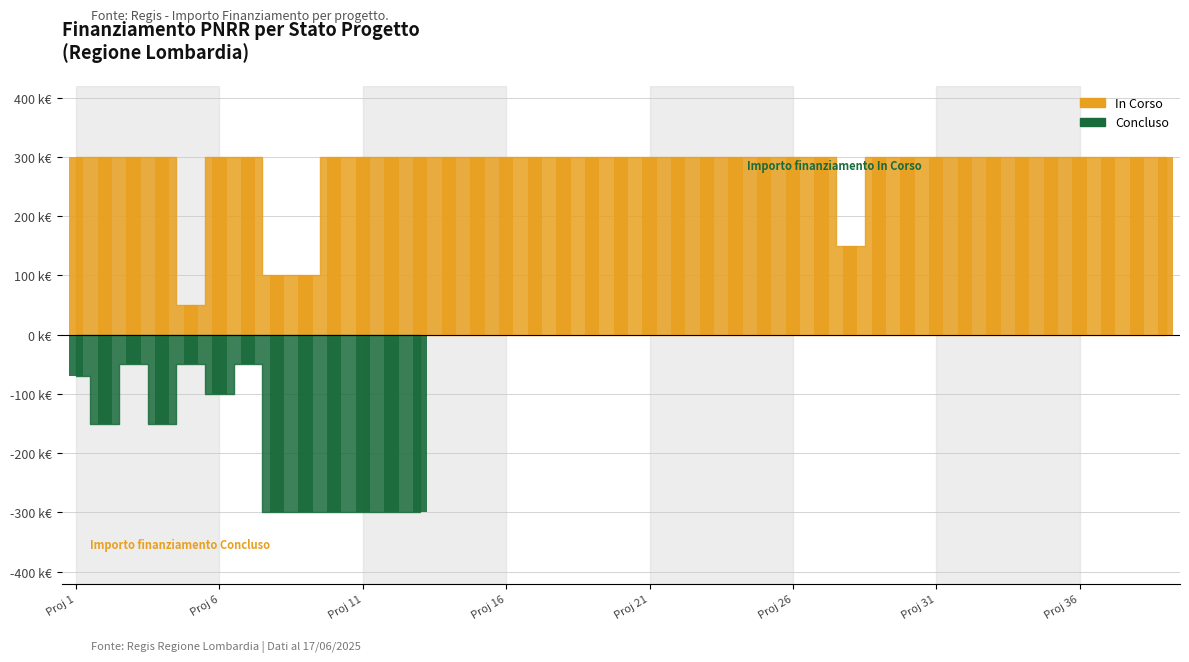

What is the average value?

279